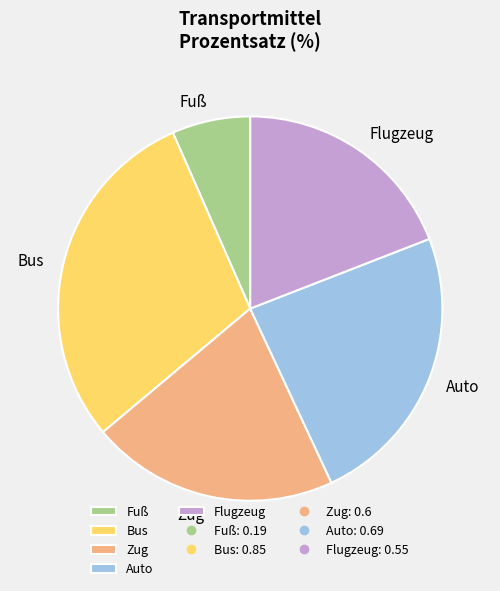

Which category has the smallest portion of the pie?

Fuß